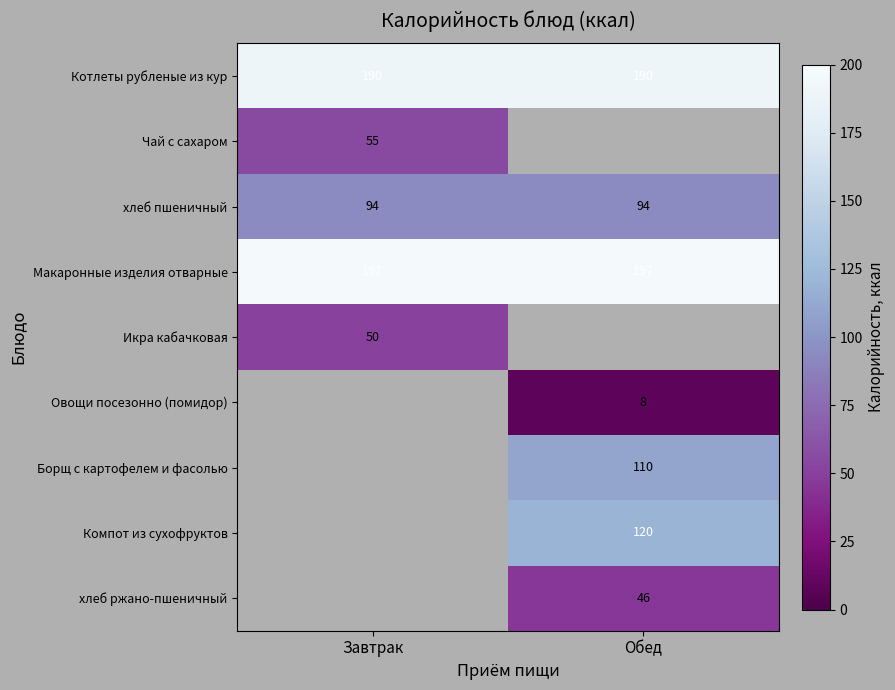

What is the sum of the хлеб пшеничный values at Завтрак and Обед?

188